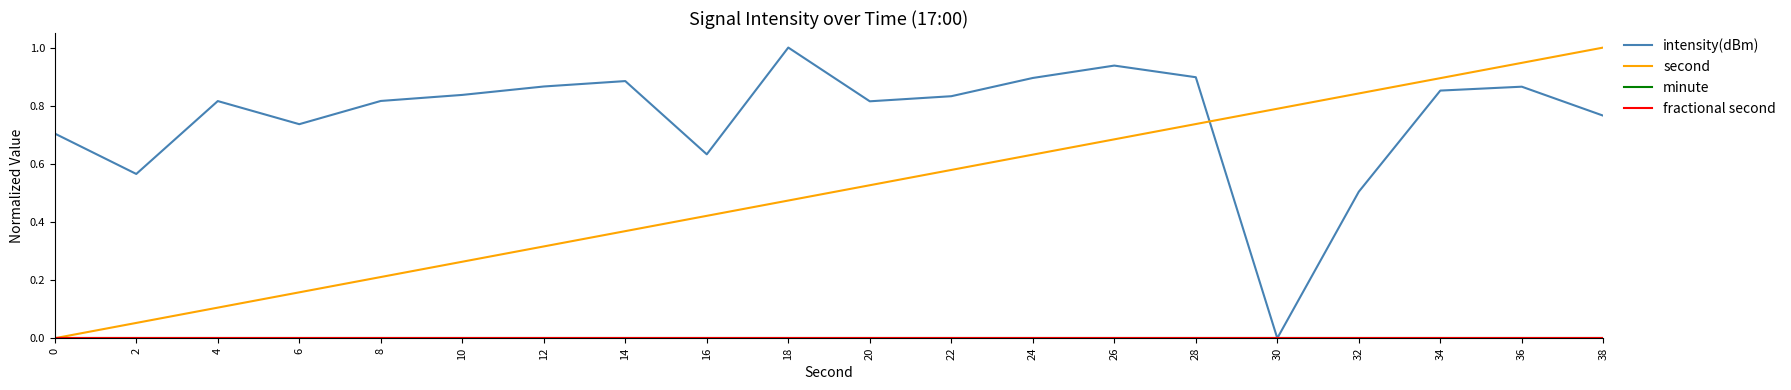

At which category is the sum across all series the highest?

36